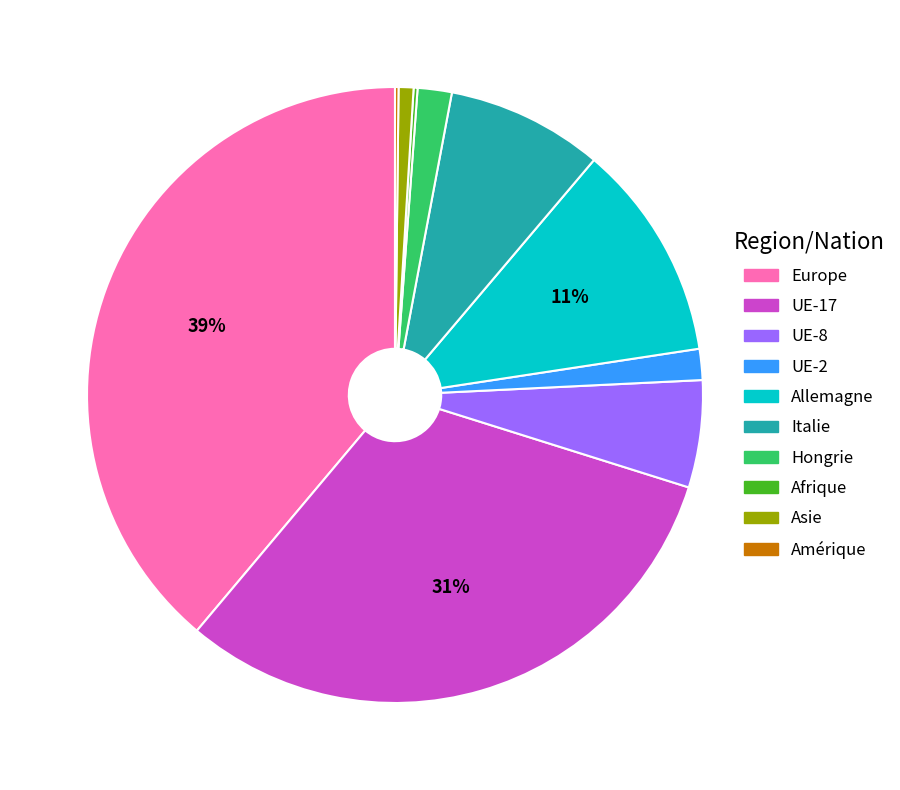

Is it true that Hongrie is 2% of the pie?

True